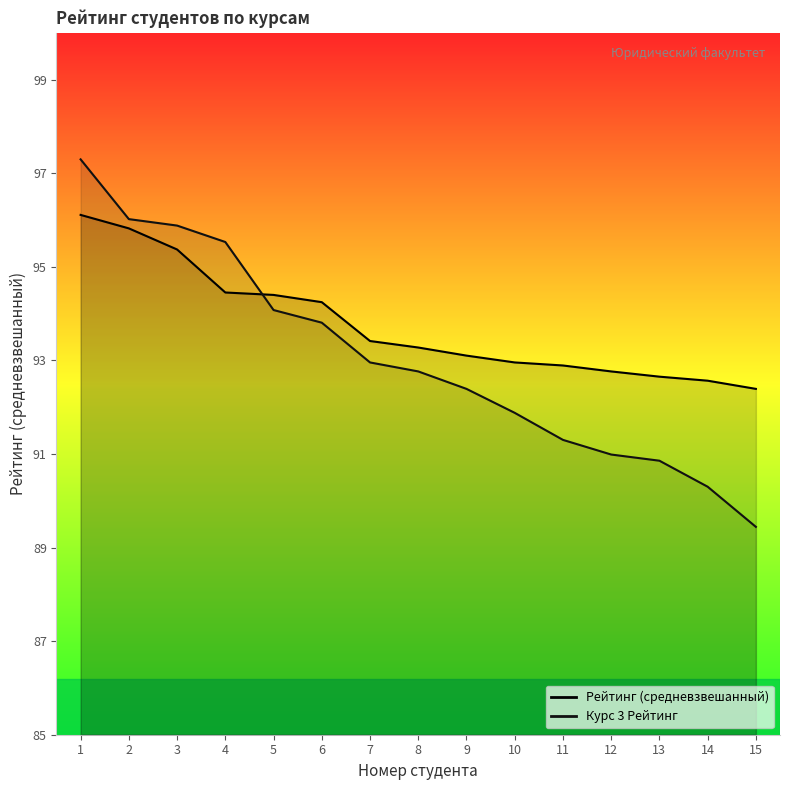

Is it true that Курс 3 Рейтинг equals 152.6 at 15?

False